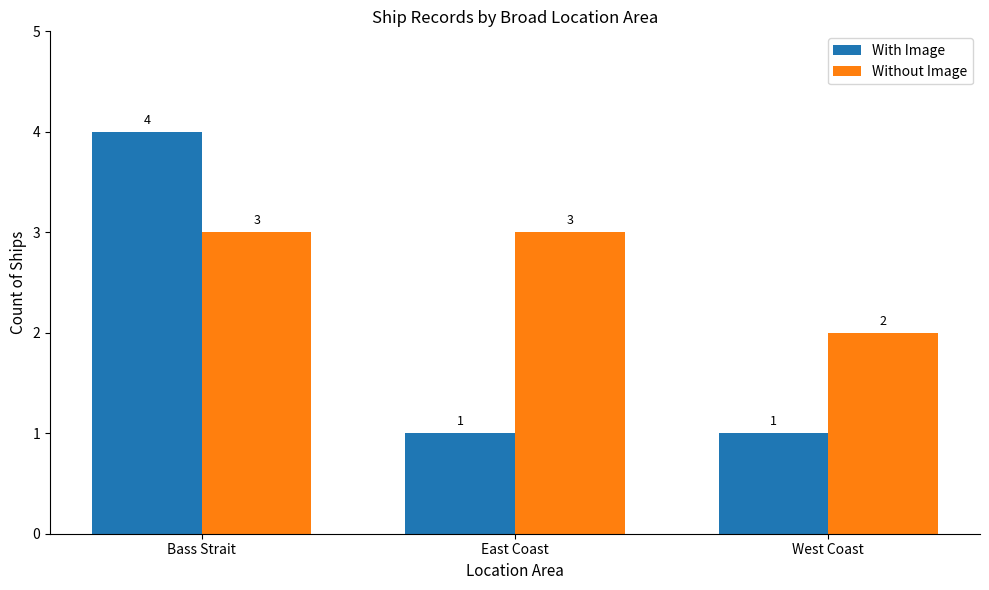

At which label does Without Image reach its minimum?

West Coast